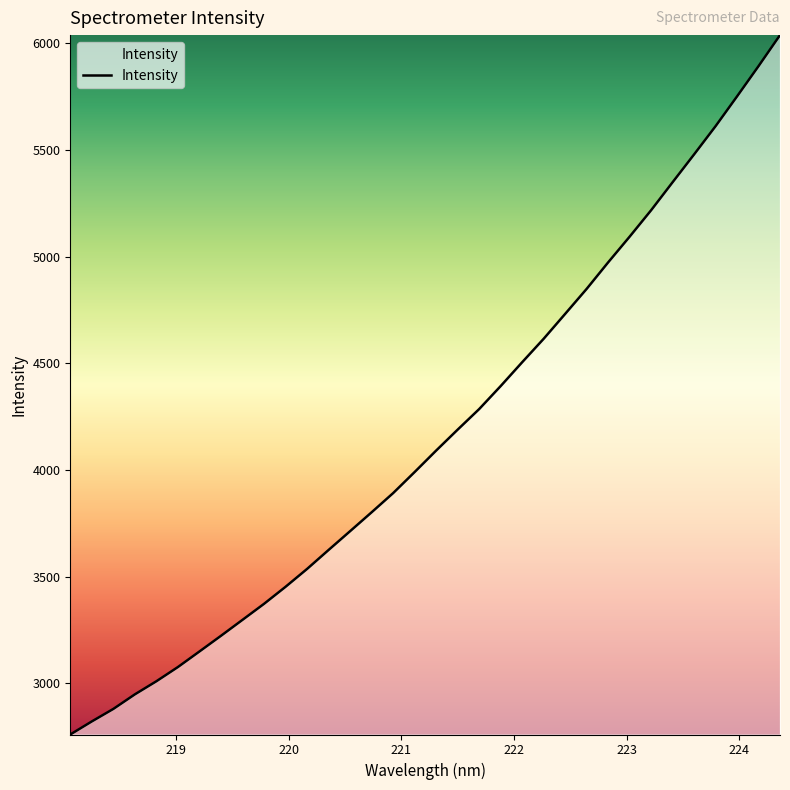

What is the difference between the maximum and minimum values?

3277.7